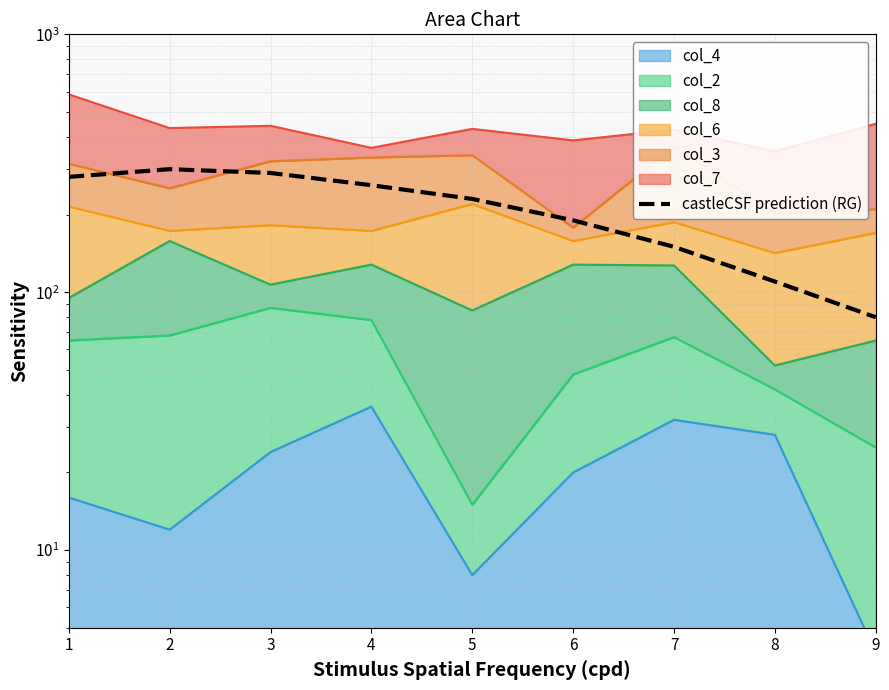

At which label is the value closest to 190?

6